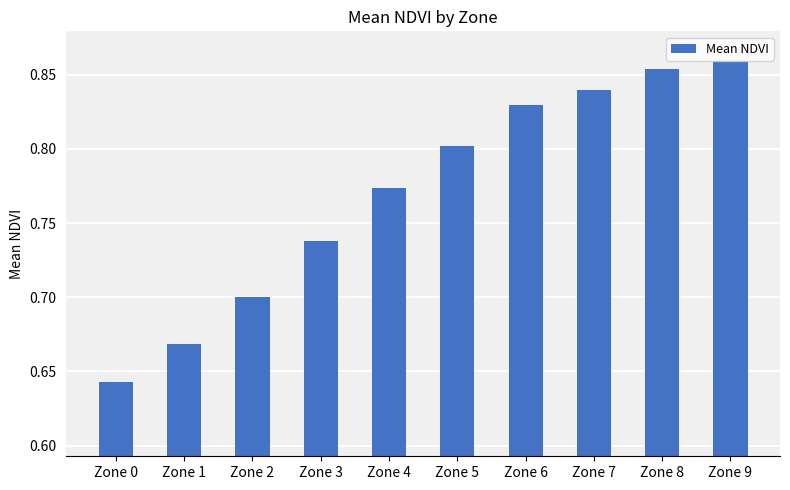

Count the values in the range 0 to 1.

10